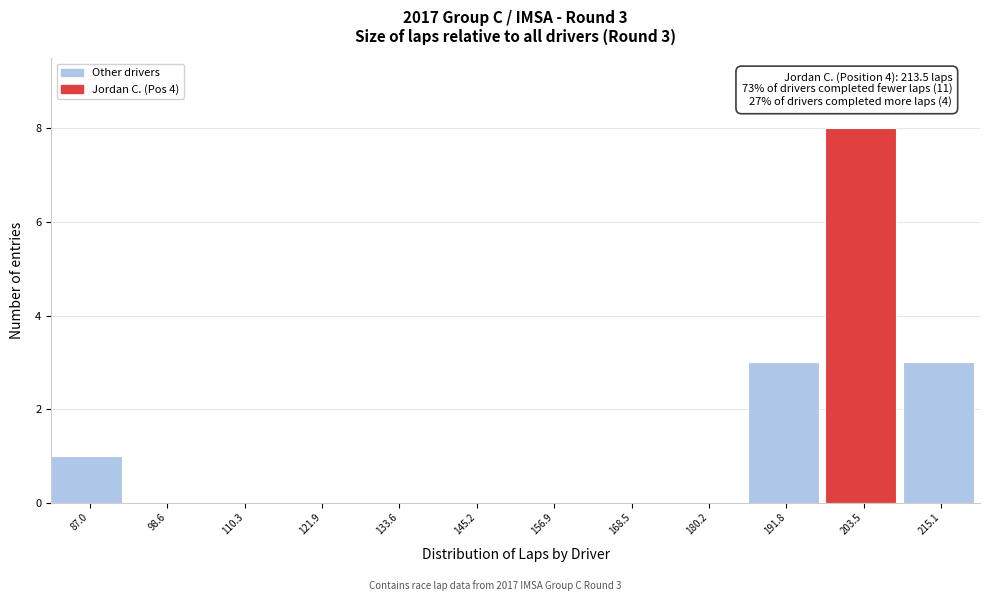

Reading left to right, extract all data points from this chart.

87.0=1	98.6=0	110.3=0	121.9=0	133.6=0	145.2=0	156.9=0	168.5=0	180.2=0	191.8=3	203.5=8	215.1=3